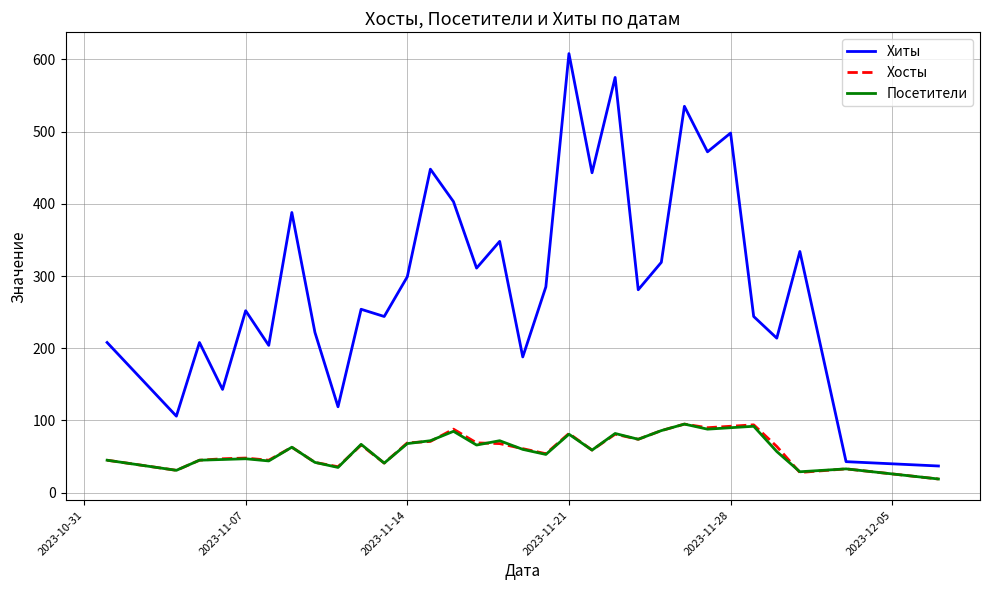

True or false: Хиты and Посетители intersect in this chart.

False